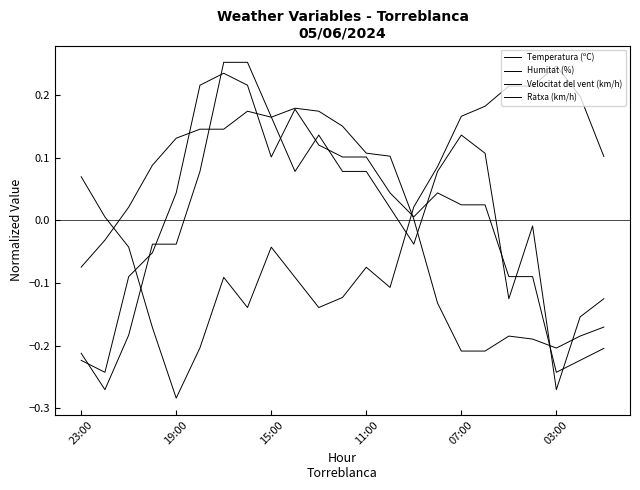

Where do Temperatura (ºC) and Ratxa (km/h) first cross each other?

07:00 and 03:00